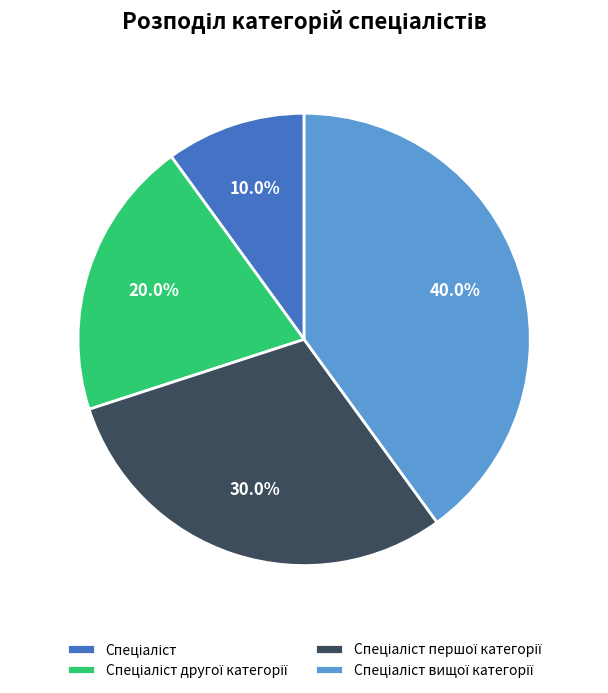

Is there a majority slice in this chart?

No